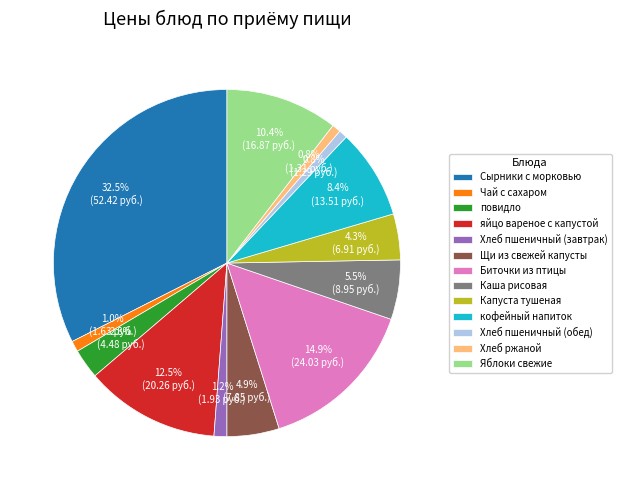

To the nearest percent, what is the difference between the largest and smallest slice percentages?

32%